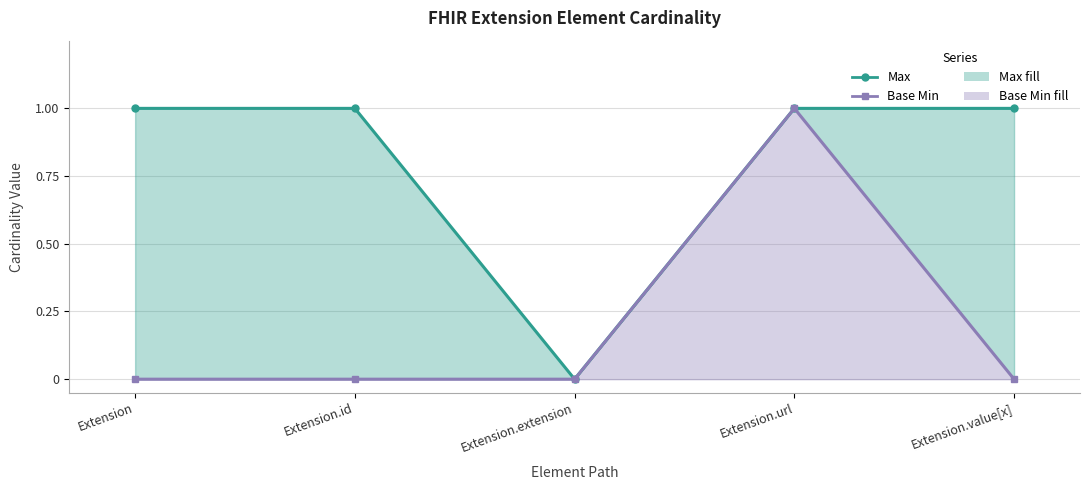

Rank the series by their average value, from highest to lowest.

Max, Base Min